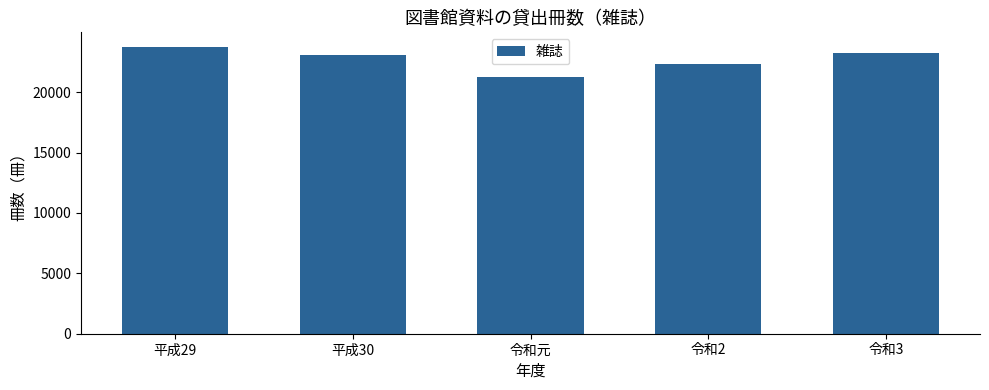

What is the smallest value displayed?

21292